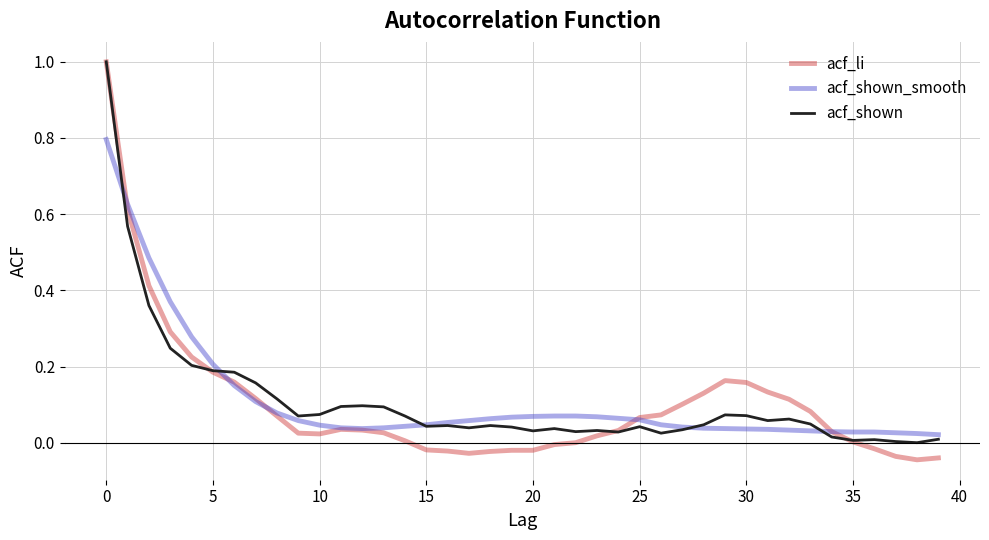

Does the chart display data point markers on the line(s)?

No